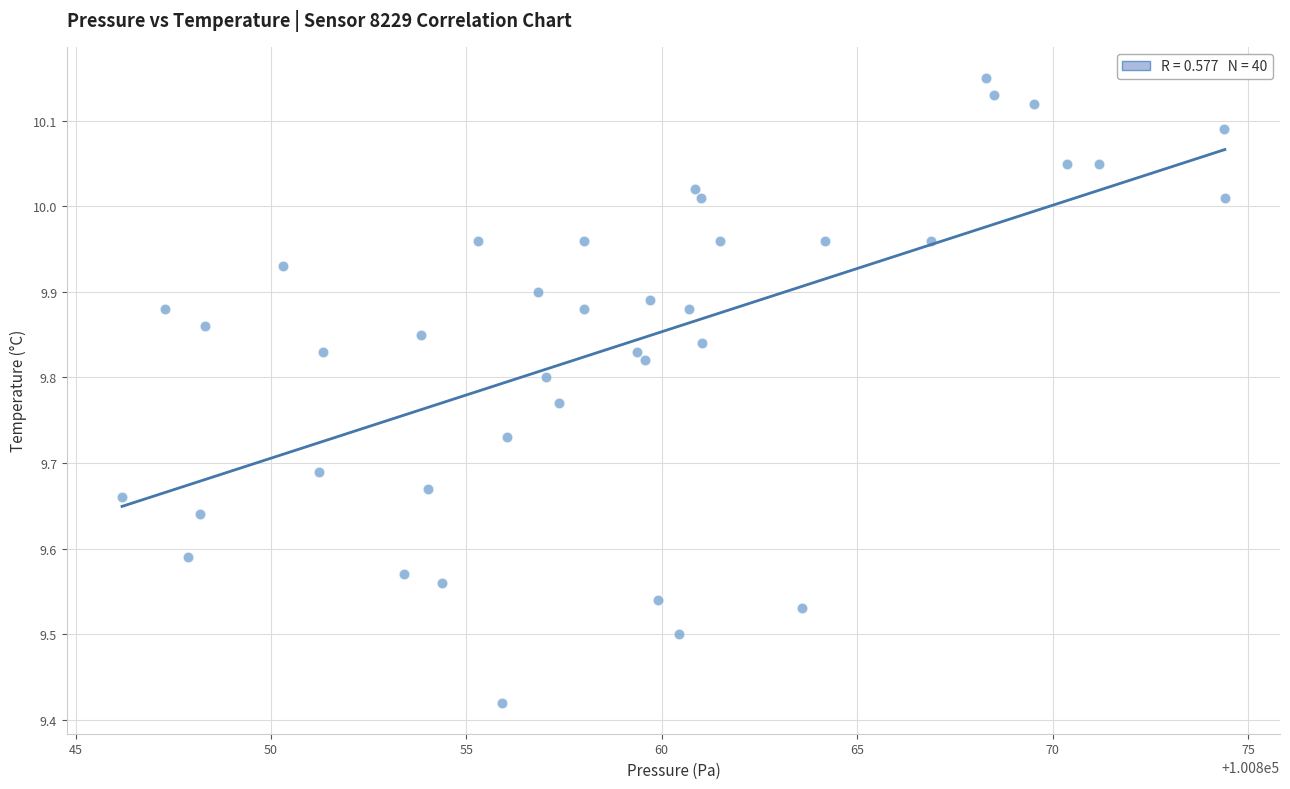

What is the range of Y values (max minus min)?

0.7